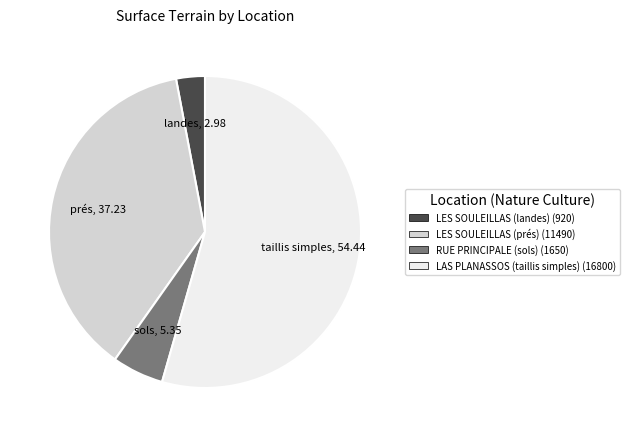

What is the largest slice in the pie chart?

LAS PLANASSOS (taillis simples)